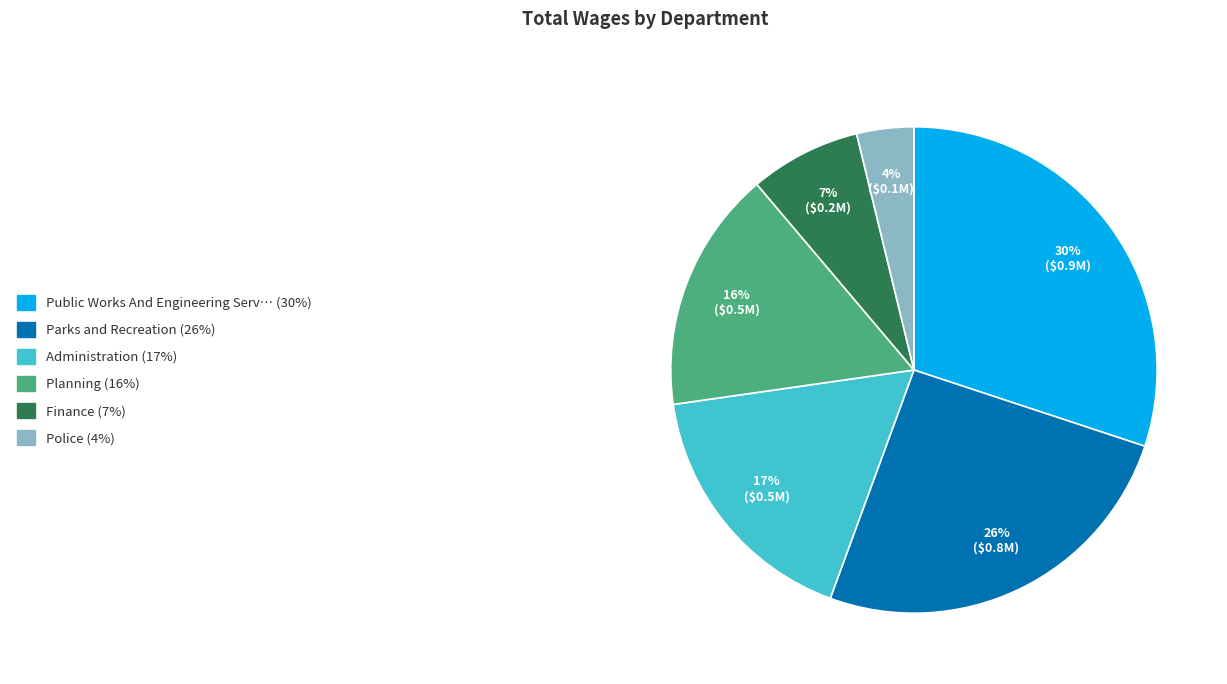

To the nearest percent, what is the average slice percentage?

17%